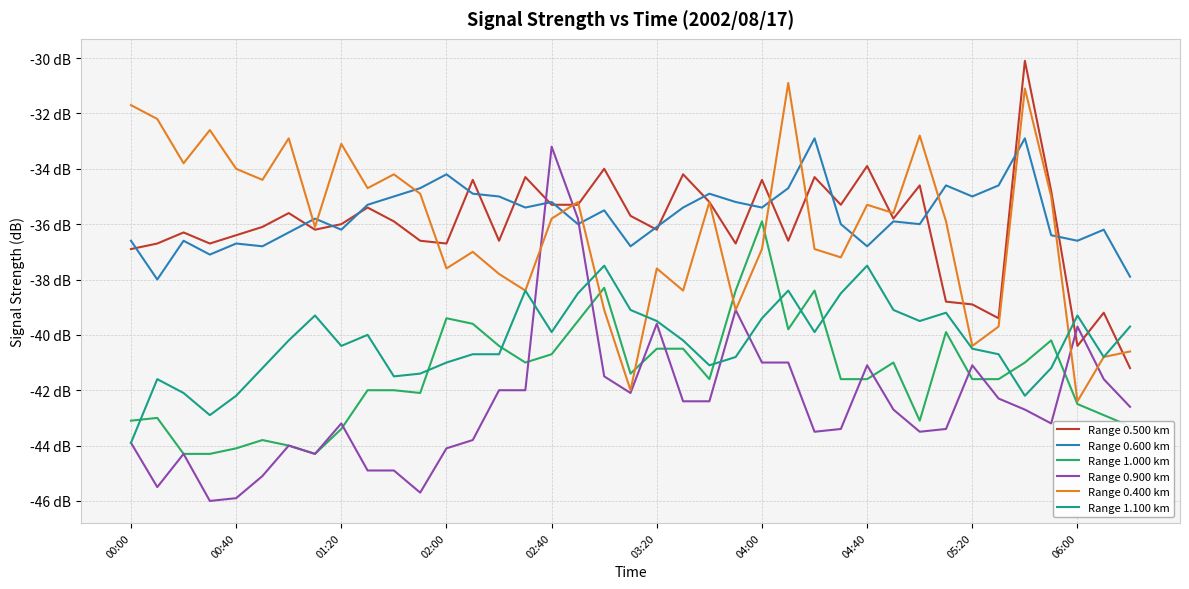

What are all the series names shown in the legend?

Range 0.500 km, Range 0.600 km, Range 1.000 km, Range 0.900 km, Range 0.400 km, Range 1.100 km